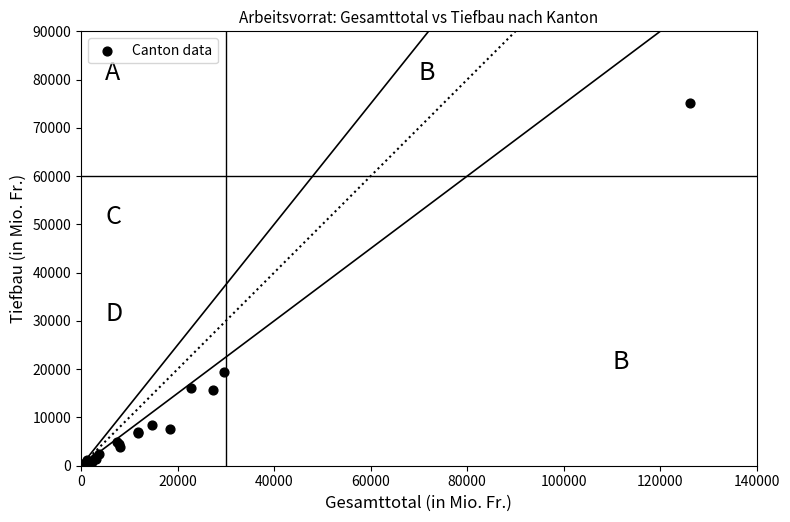

What Y value in the scatter plot is closest to 37668?

19505.6